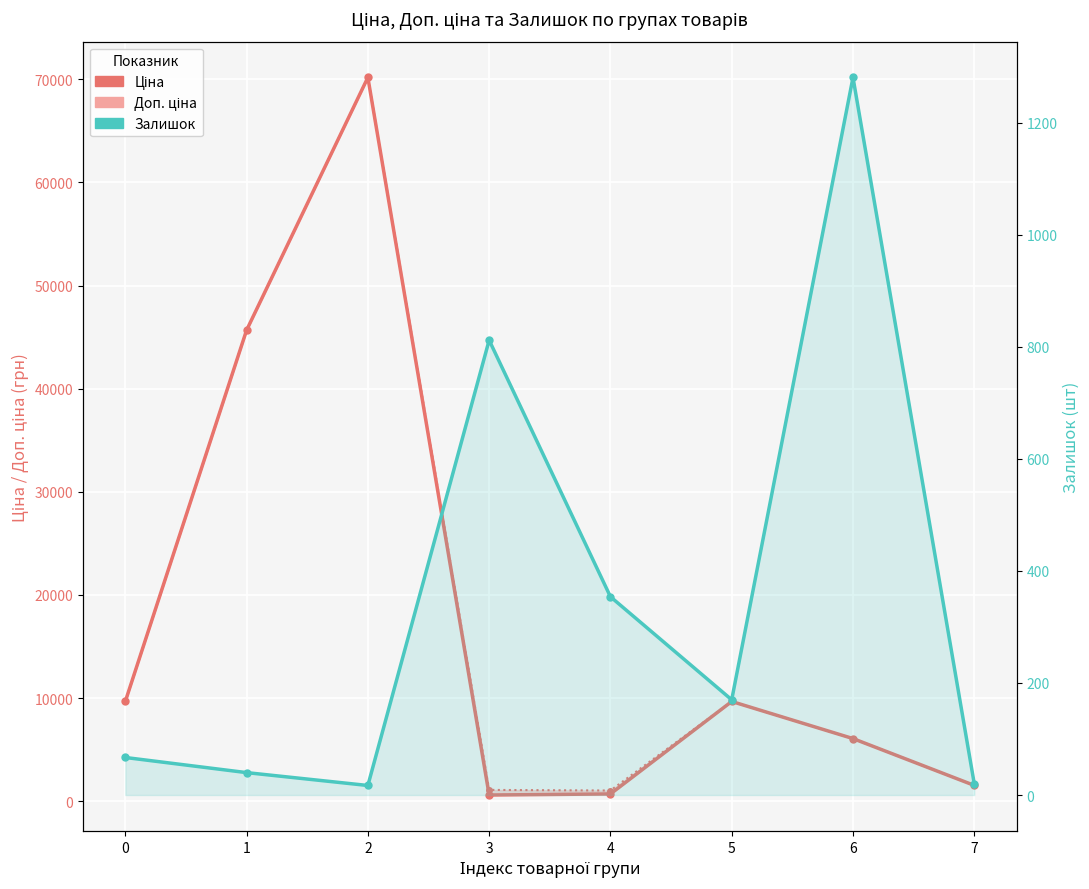

Is the value of Ціна at 4 greater than the value of Залишок at 0?

Yes